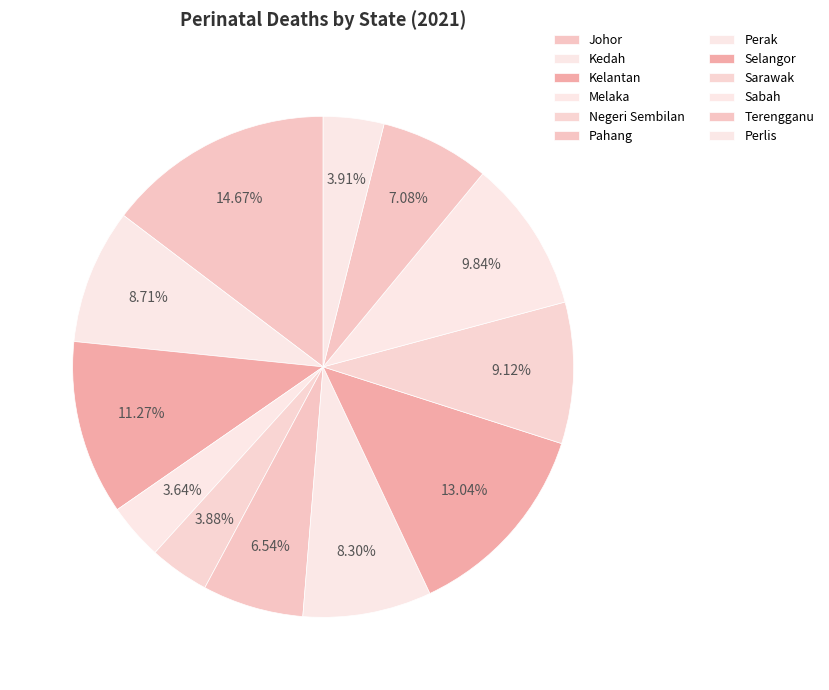

How many segments does this pie chart have?

12